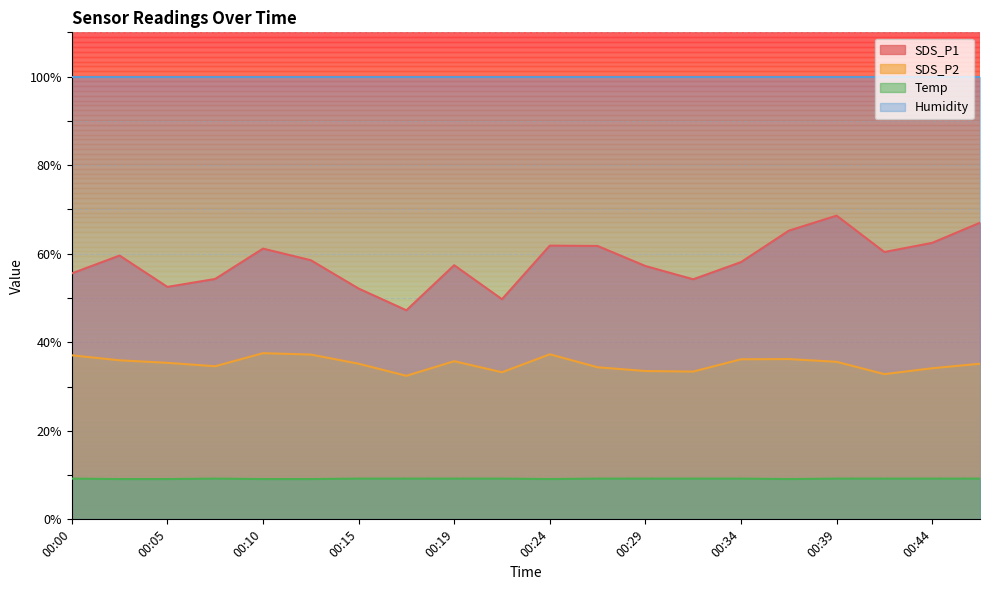

Does the chart have visible grid lines?

Yes